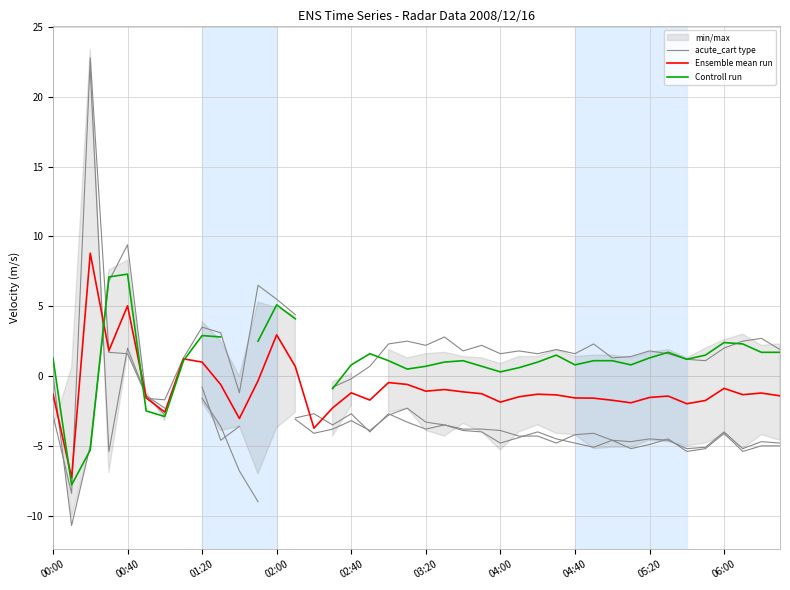

After their last crossing, which series has the higher values: Ensemble mean run or acute_cart type?

Ensemble mean run